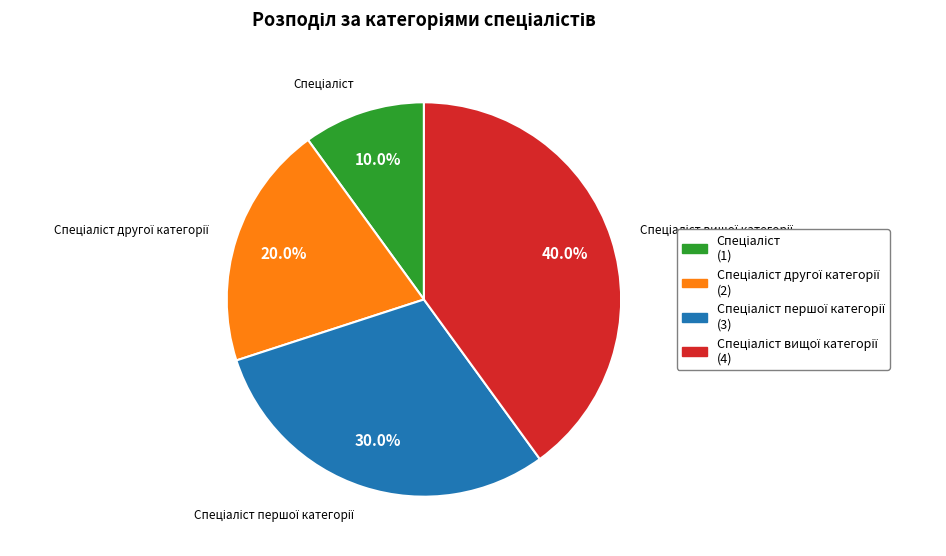

Does any single category account for the majority?

No